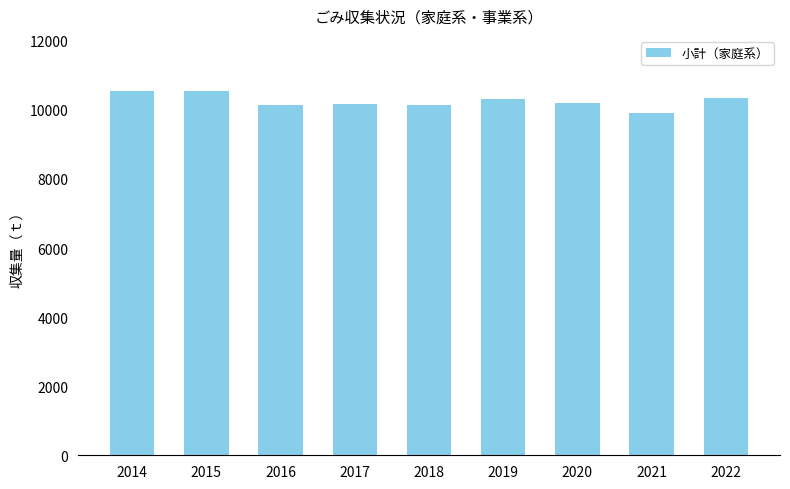

The chart shows a value of 13481 at 2018. True or false?

False